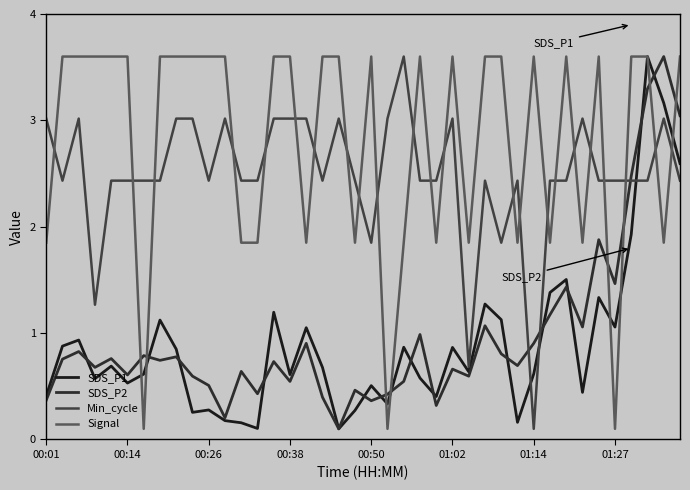

At which label is Signal closest to 1?

00:01